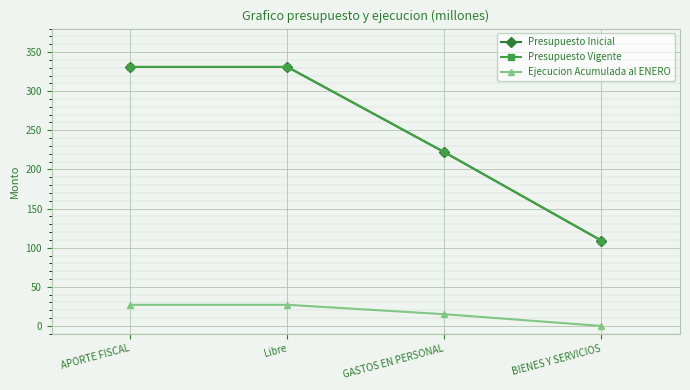

Is this an area chart (filled region under the line)?

No